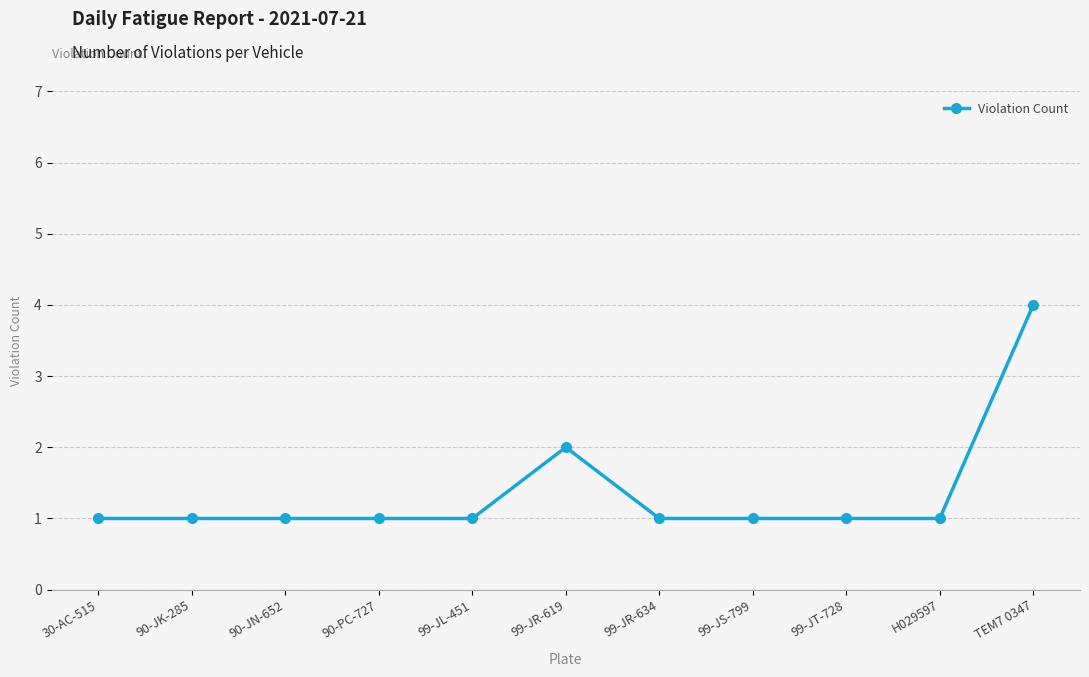

How many series are shown in this chart?

1